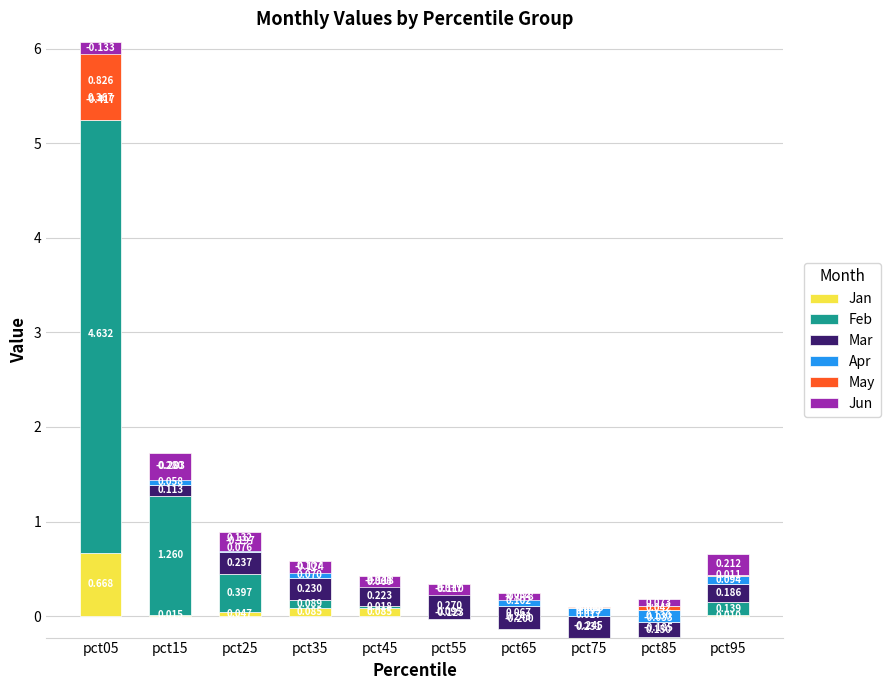

What is the difference between the highest and lowest values at pct45?

0.3